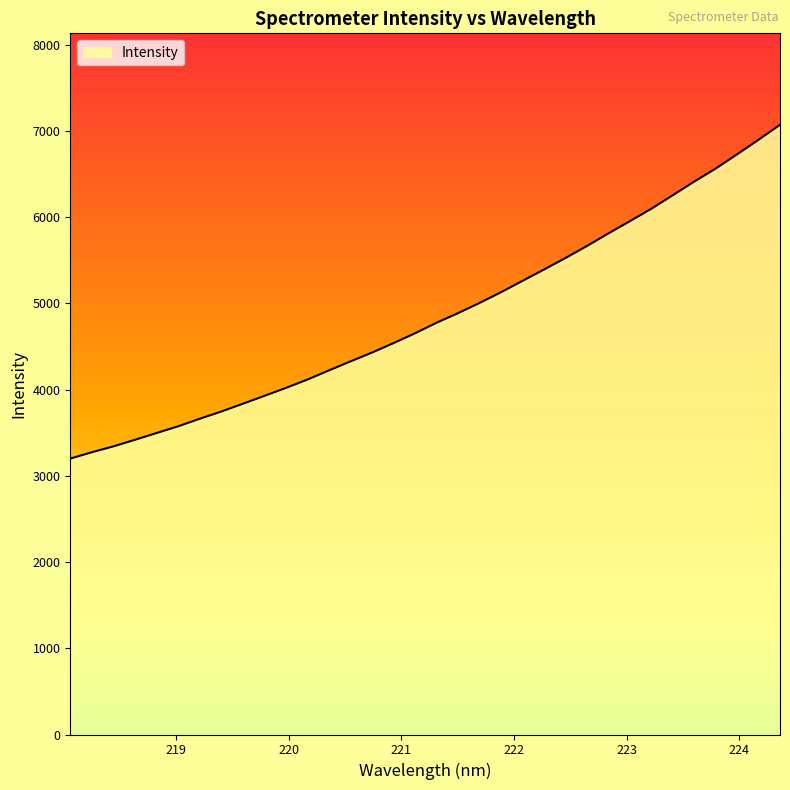

What is the greatest value displayed?

7072.1